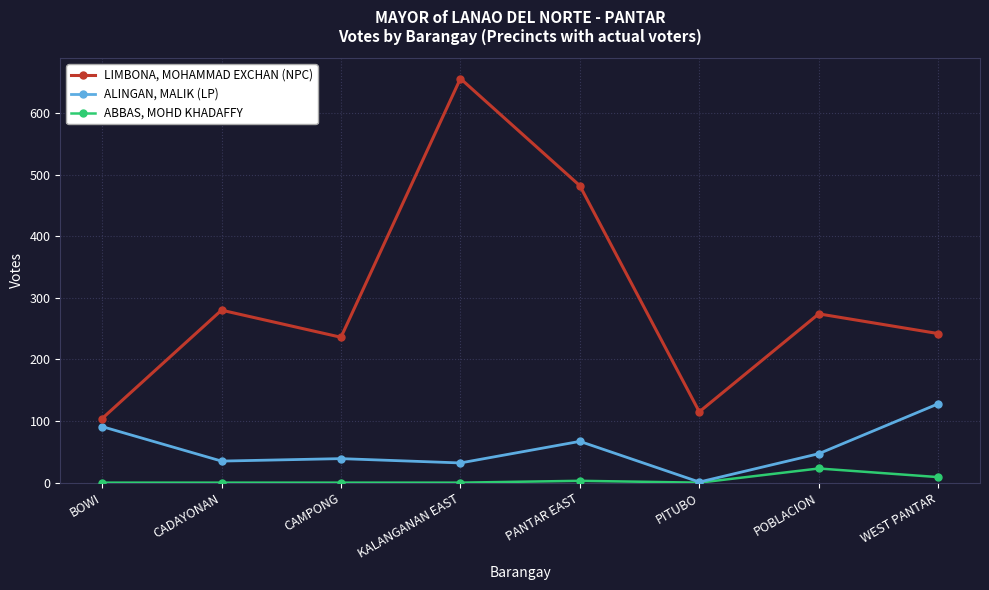

True or false: ABBAS, MOHD KHADAFFY has a value of 0 at CAMPONG.

True